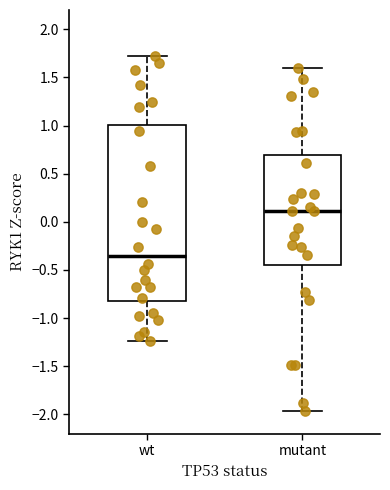

Which box has the lowest median line?

wt